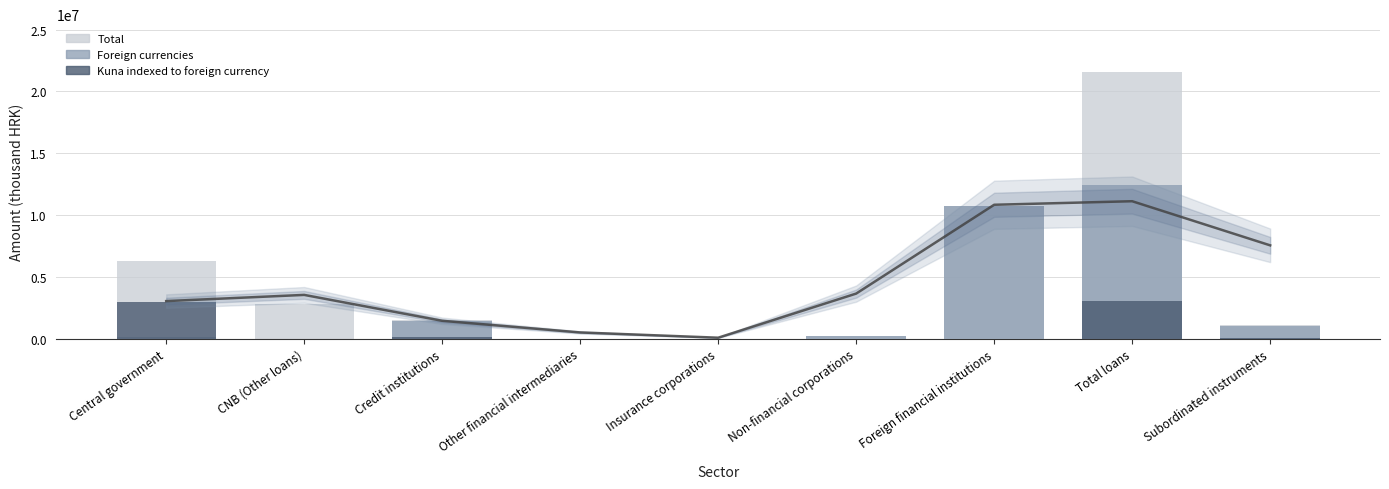

What is the sum of the Total values at Non-financial corporations and Central government?

6515354